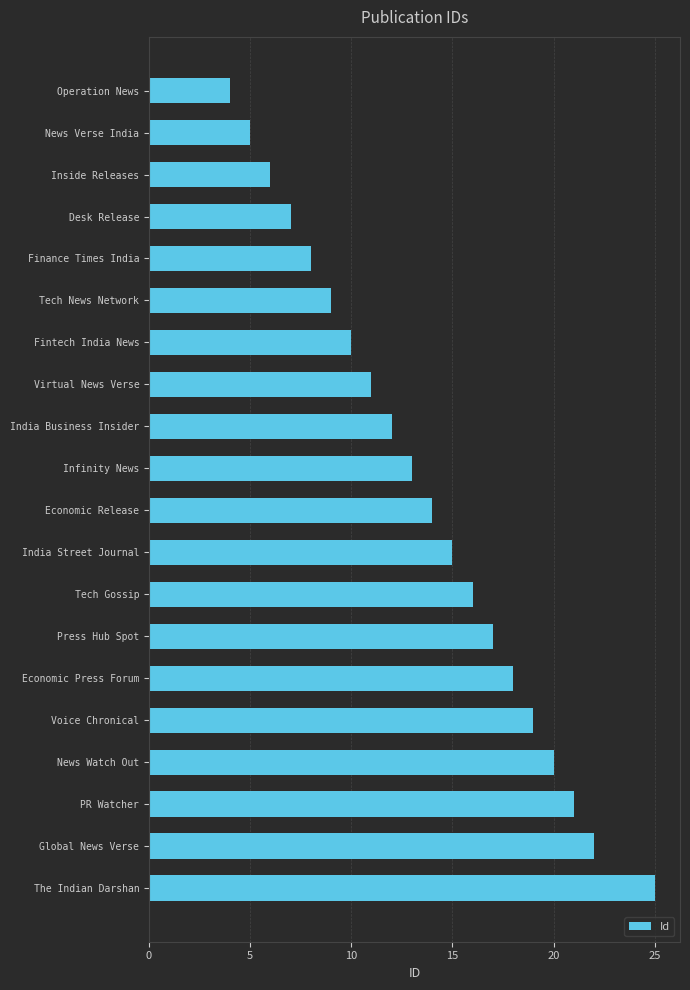

Which has a higher value, Economic Press Forum or India Street Journal?

Economic Press Forum